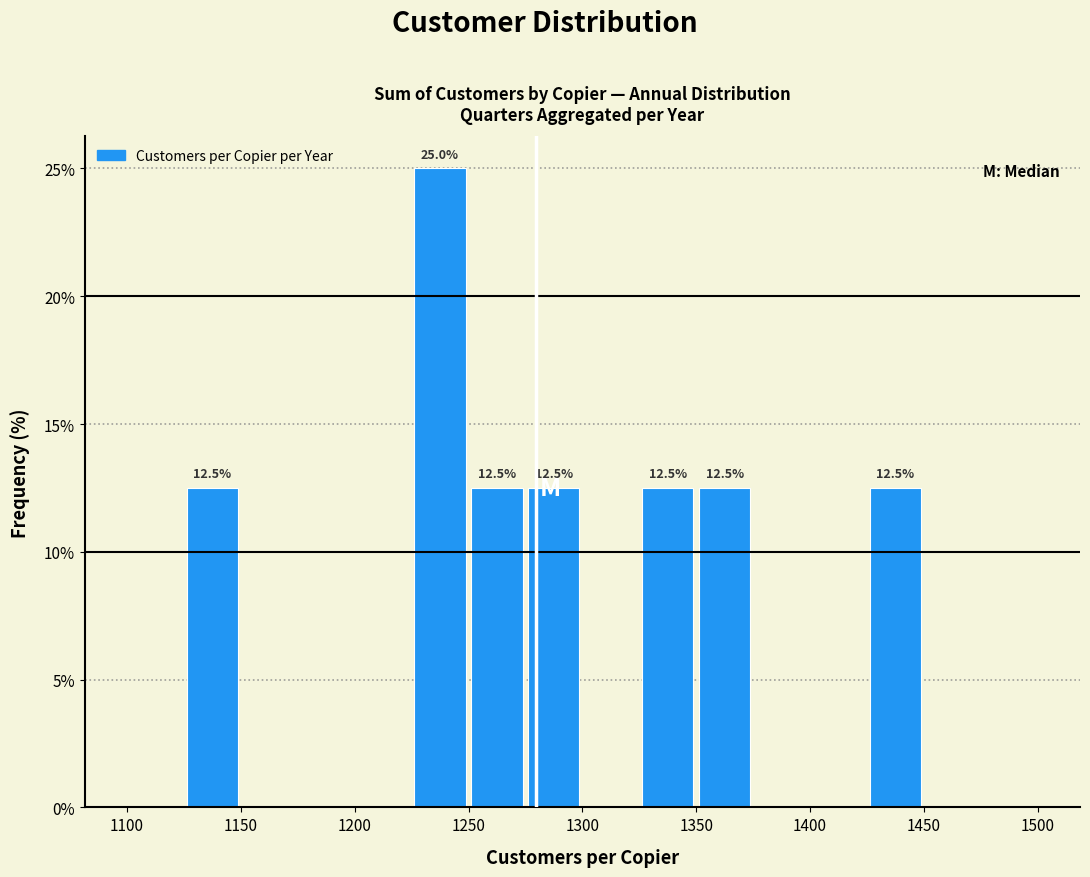

Which range on the x-axis has the tallest bar?

1225 to 1250